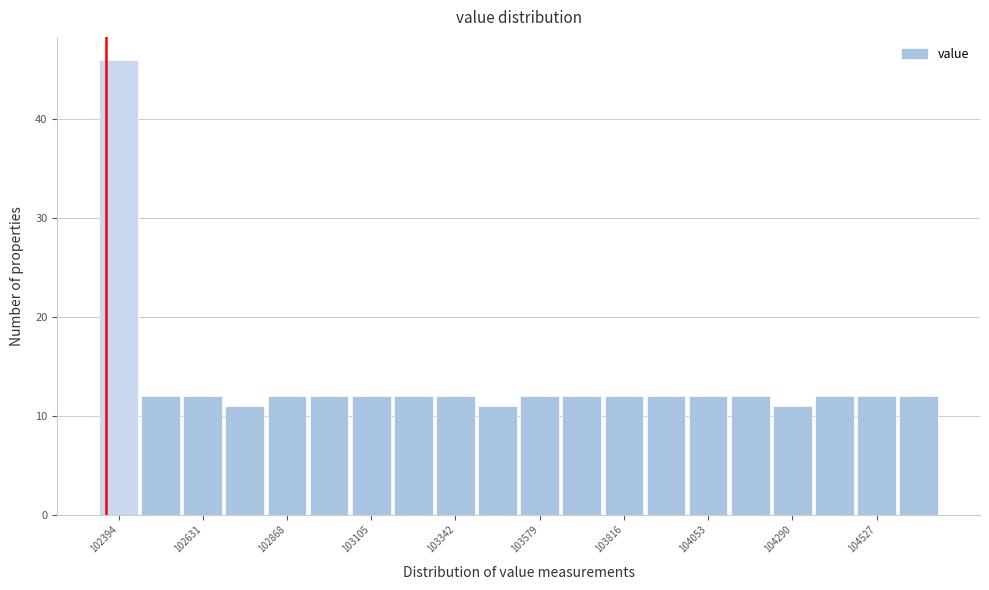

Around what value on the x-axis is the tallest bar? Give the approximate position of its centre, as read against the axis.

102400